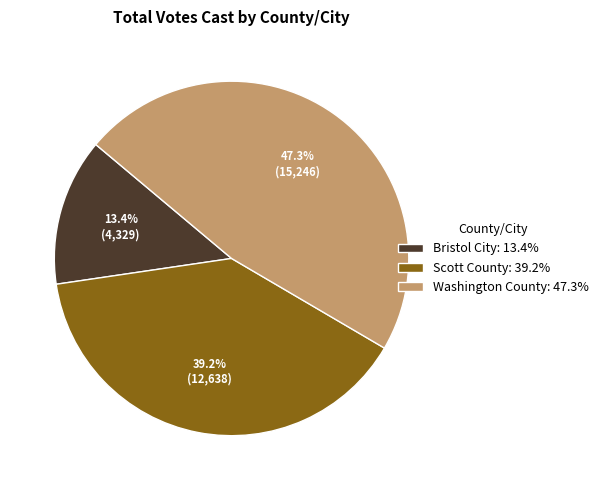

The Bristol City slice represents 13% of the pie. True or false?

True